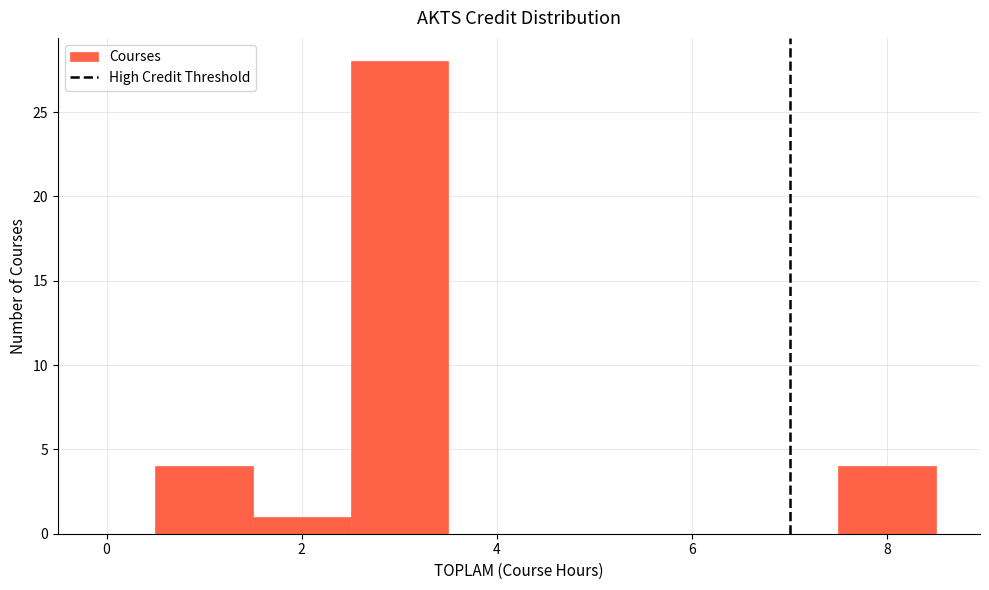

Over which range of the x-axis is the bar tallest?

2.5 to 3.5